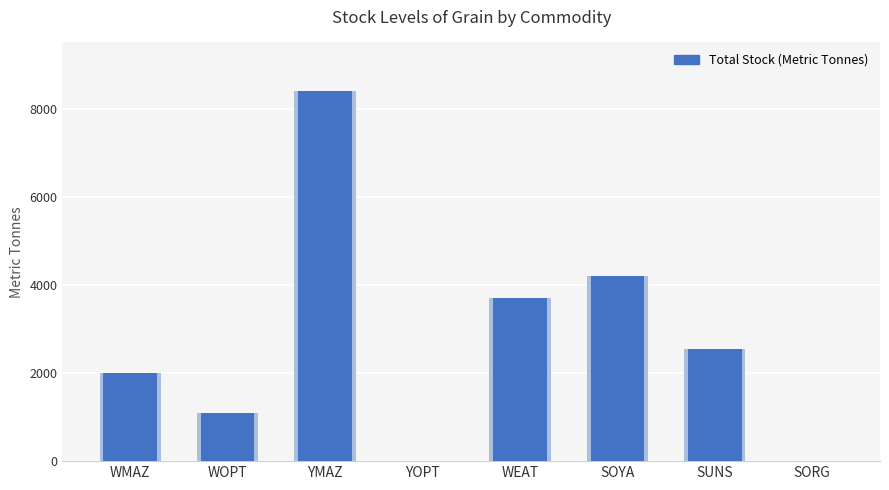

What value does the data have at WOPT, to the nearest 10?

1100